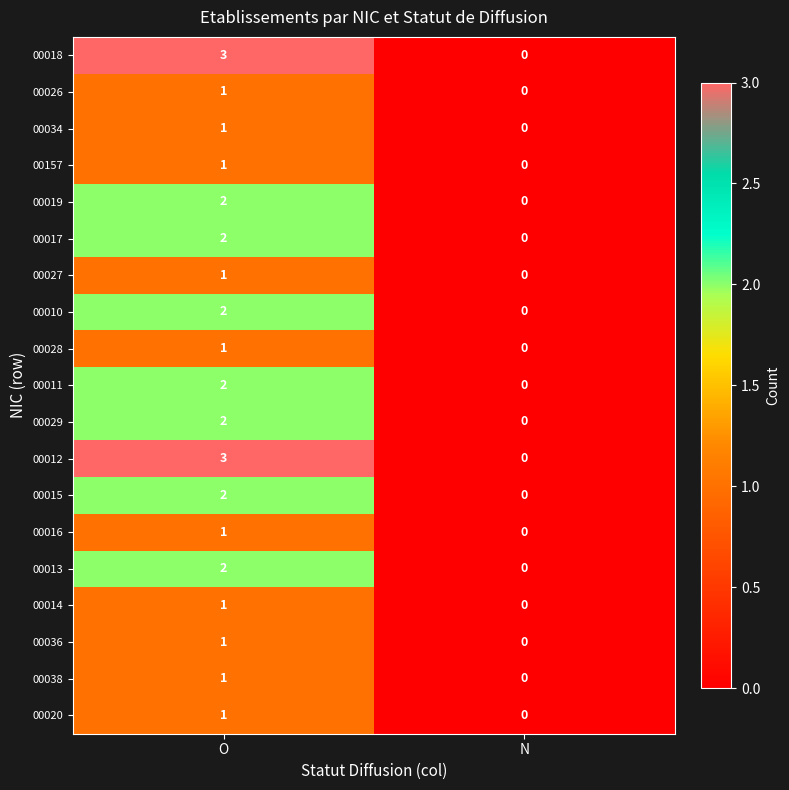

At which label is 00036 closest to 0?

N